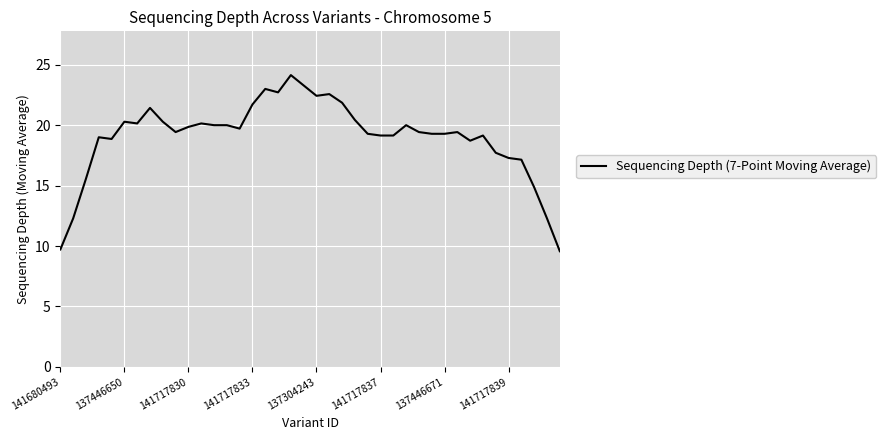

What is the maximum value shown in the chart?

24.1